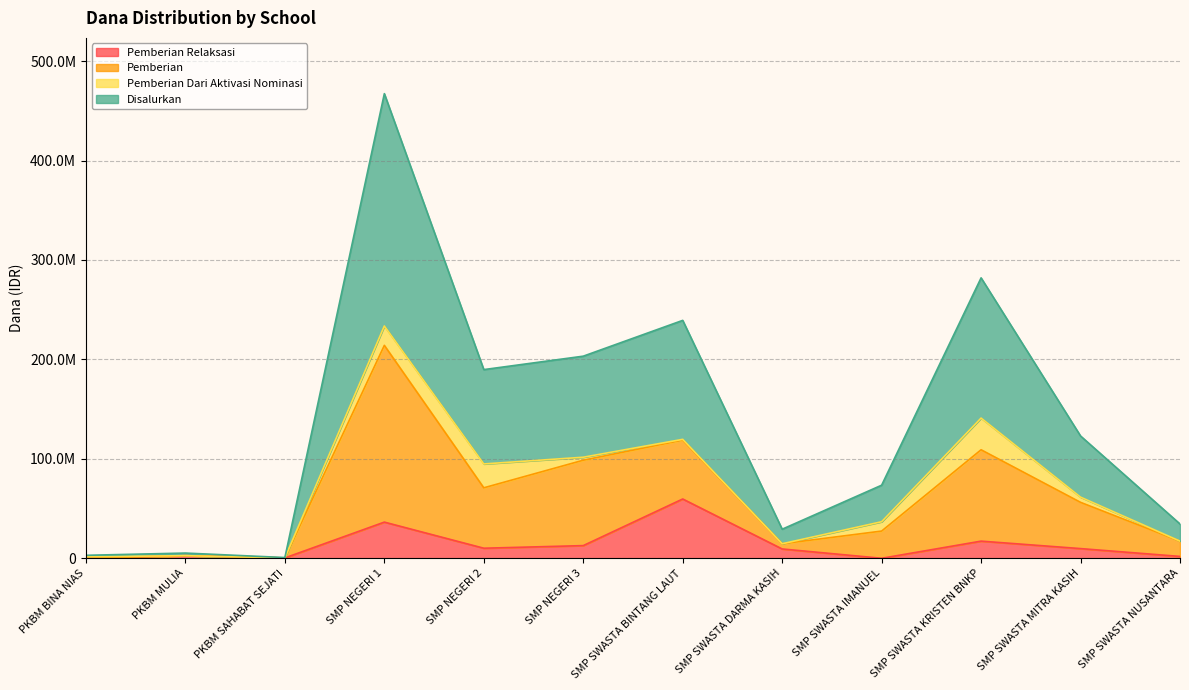

Does the chart have visible grid lines?

Yes